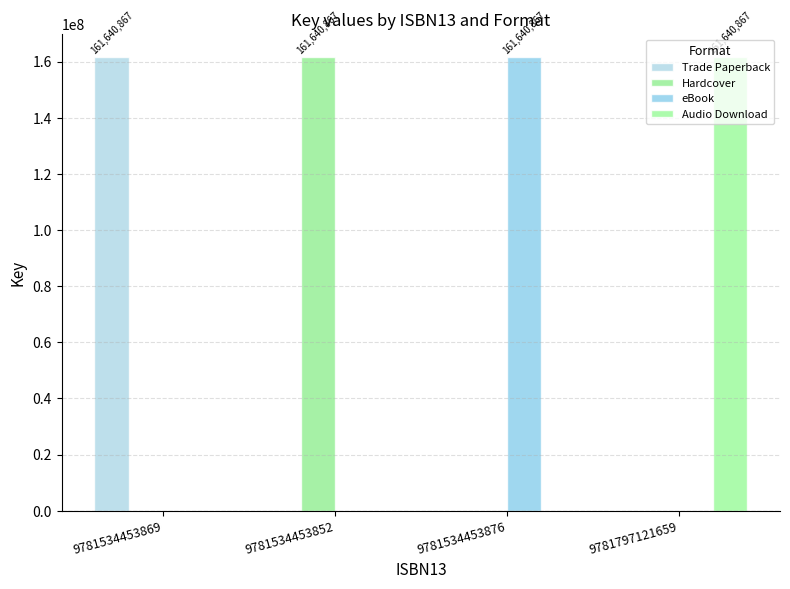

Which series has the largest total across all categories?

Trade Paperback